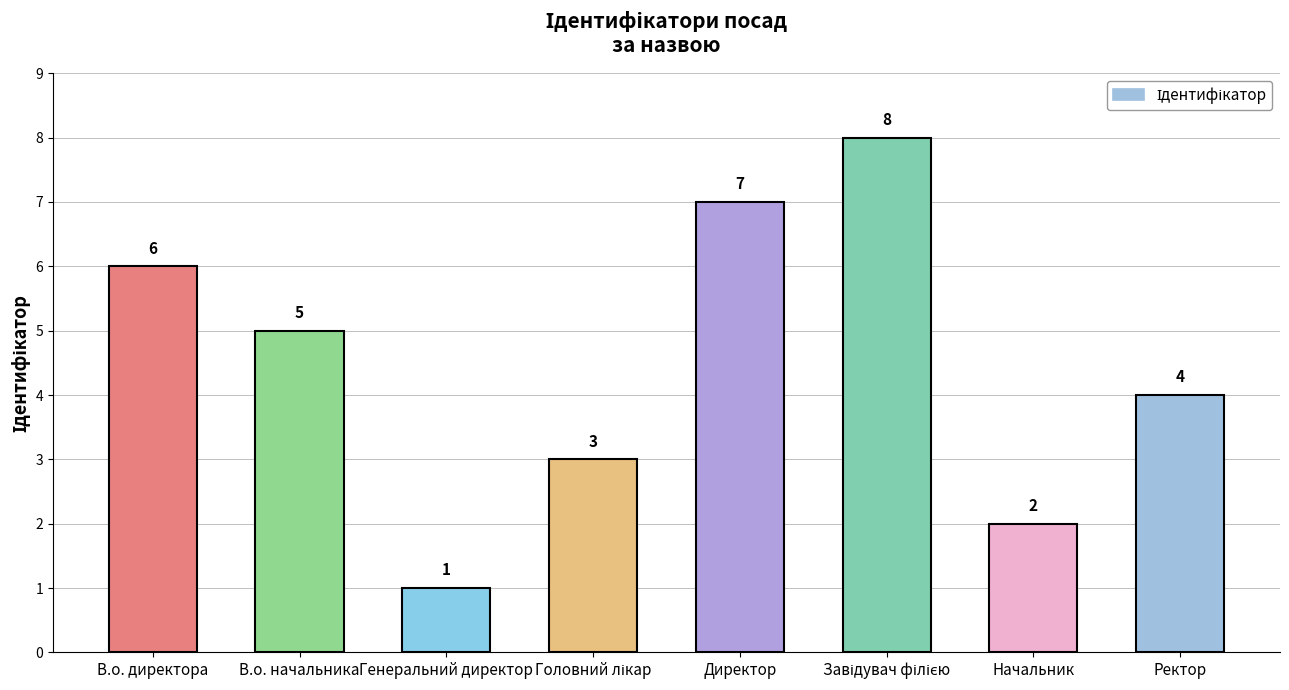

What is the value of the 7th bar from the left?

2